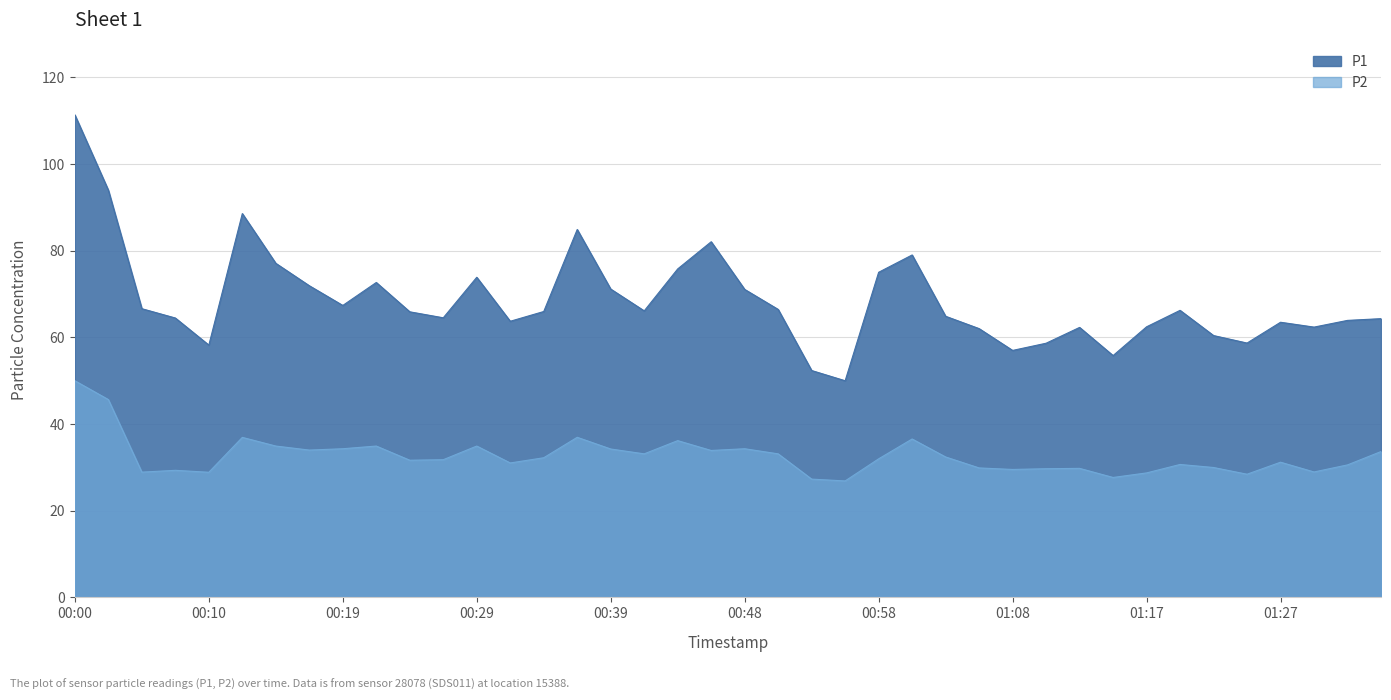

Between 00:19 and 00:27, which series saw the biggest shift?

P1